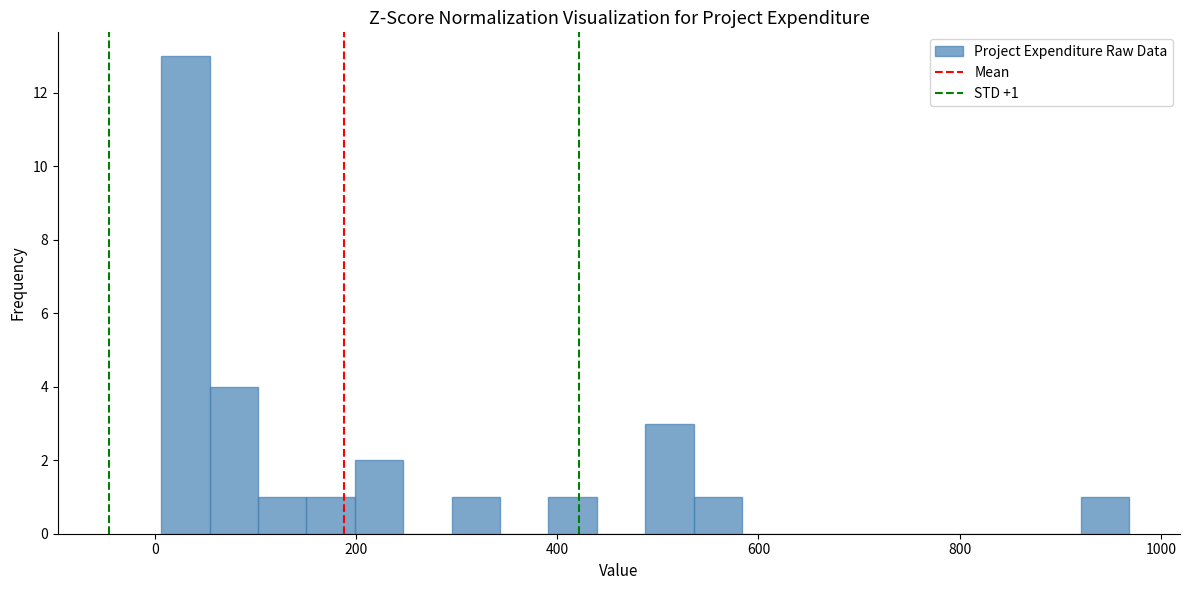

Around what value on the x-axis is the tallest bar? Give the approximate position of its centre, as read against the axis.

40